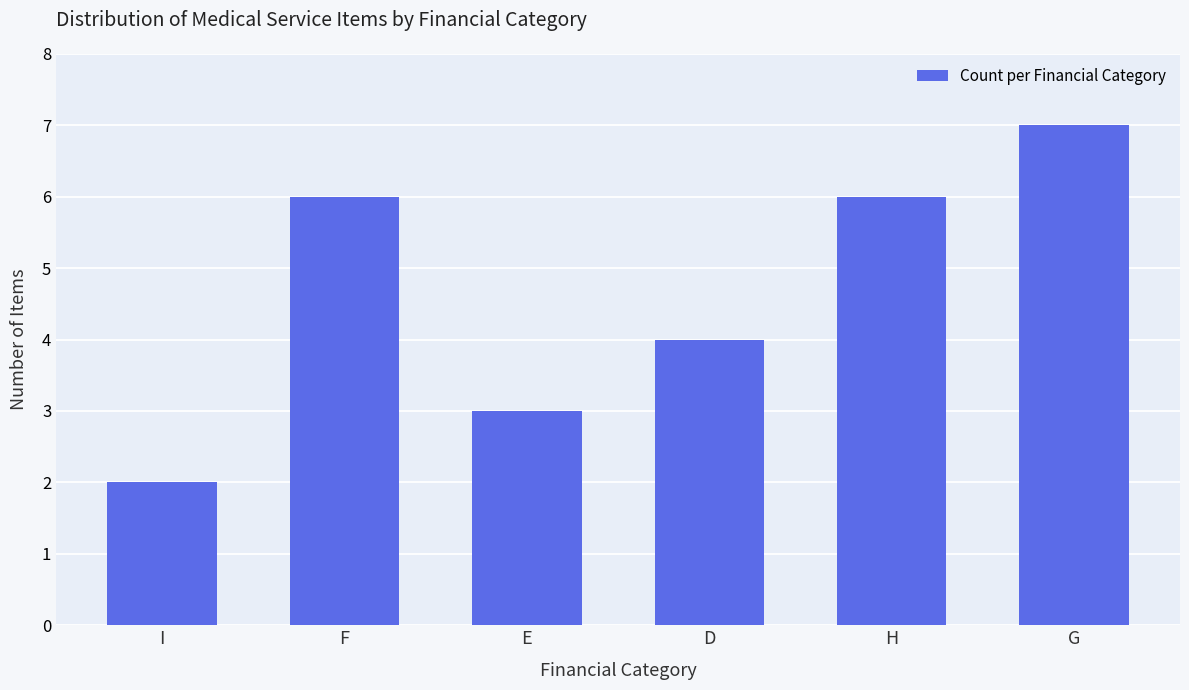

Reading left to right, what are all the values shown in this chart?

I=2	F=6	E=3	D=4	H=6	G=7